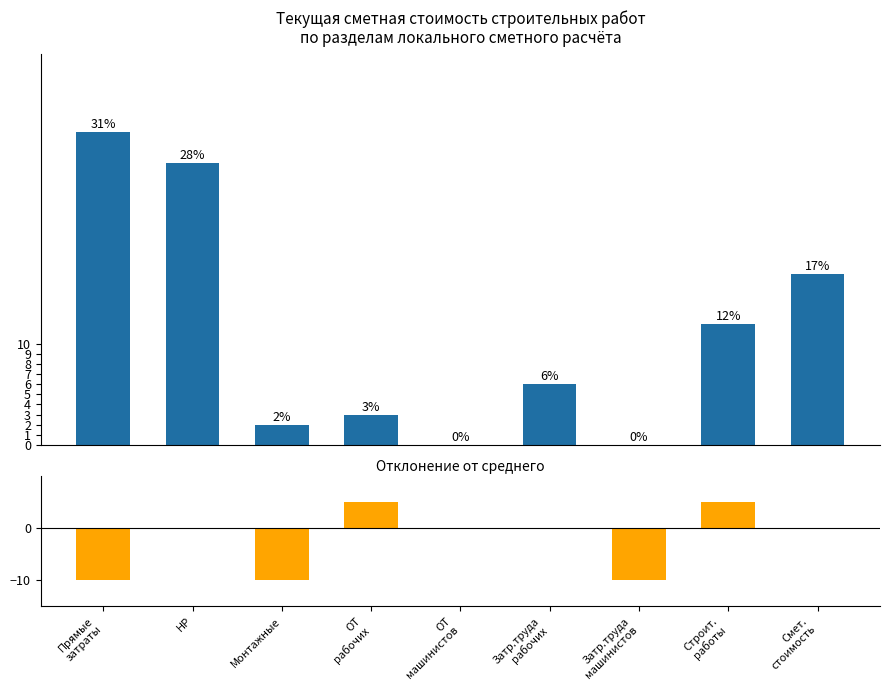

What is the label of the 7th bar from the left?

Затр.труда
машинистов